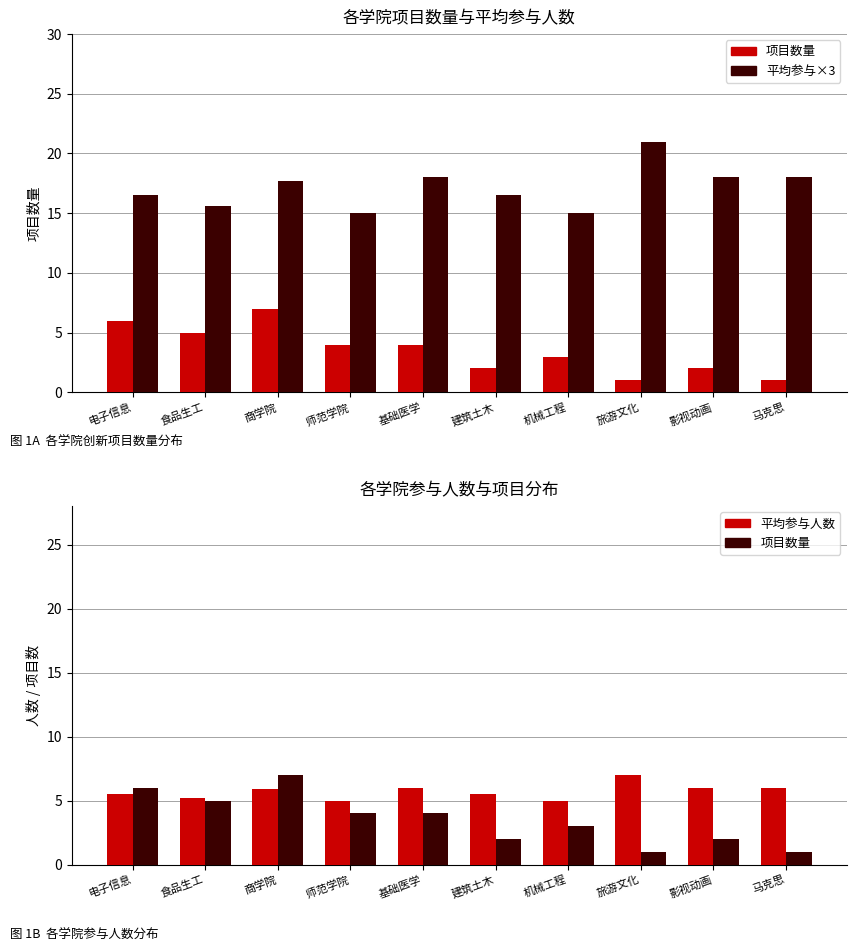

Reading left to right, list all the values displayed in this chart.

项目数量: 6.0	5.0	7.0	4.0	4.0	2.0	3.0	1.0	2.0	1.0
平均参与×3: 16.5	15.6	17.7	15.0	18.0	16.5	15.0	21.0	18.0	18.0
平均参与人数: 5.5	5.2	5.9	5.0	6.0	5.5	5.0	7.0	6.0	6.0